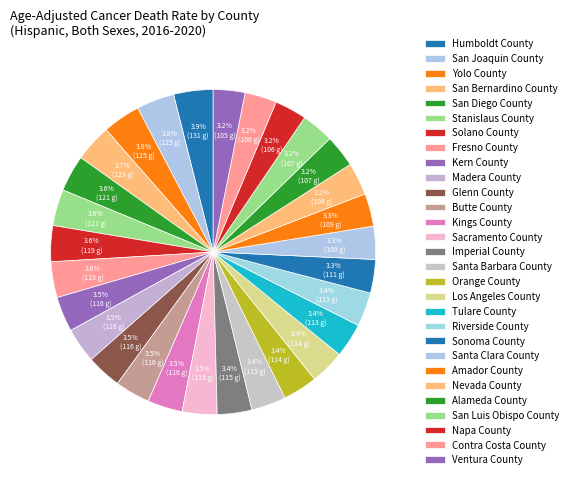

Combined, what portion of the pie is Madera County and Stanislaus County?

7.1%